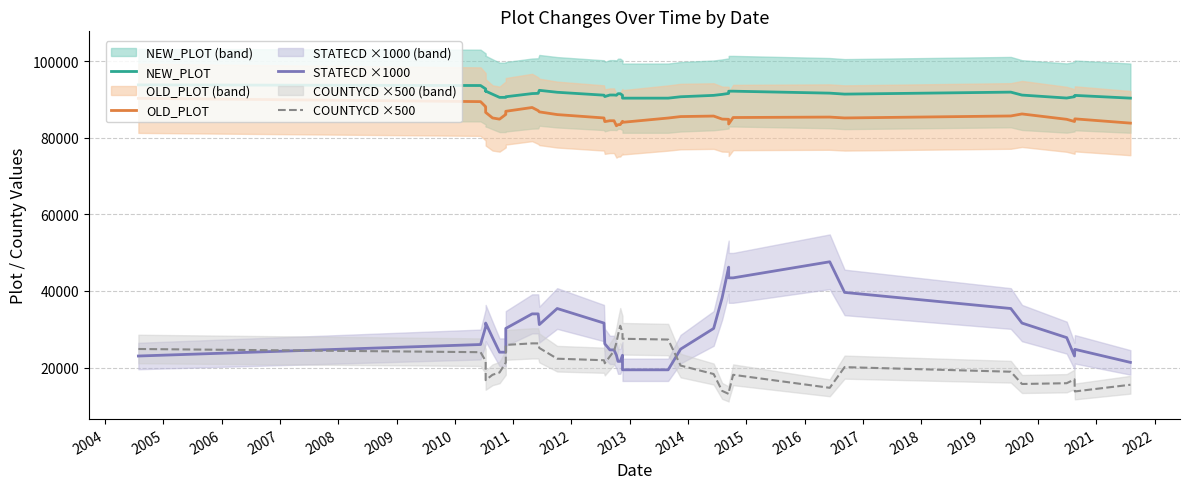

Is this an area chart (filled region under the line)?

No